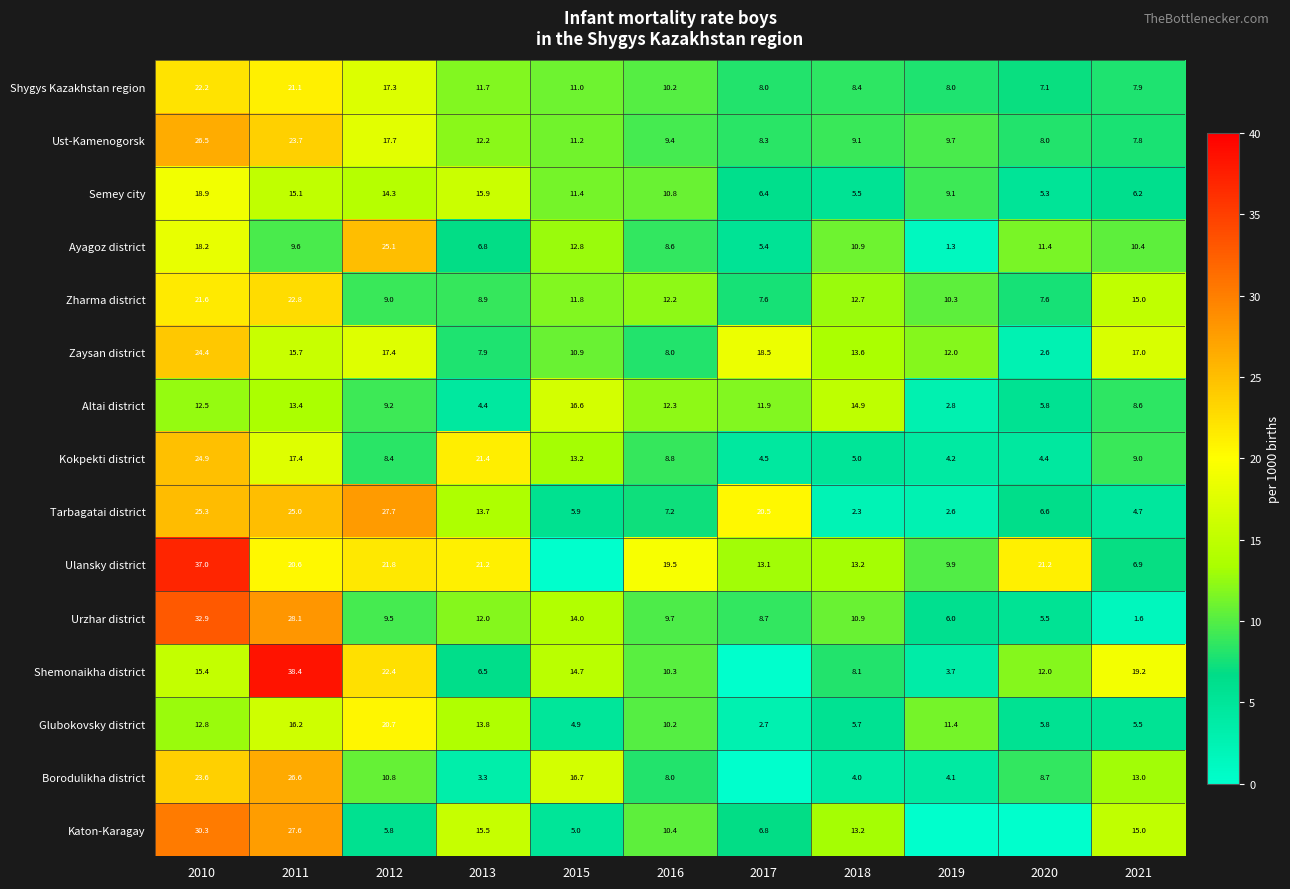

Read the Tarbagatai district value at 2010.

25.3